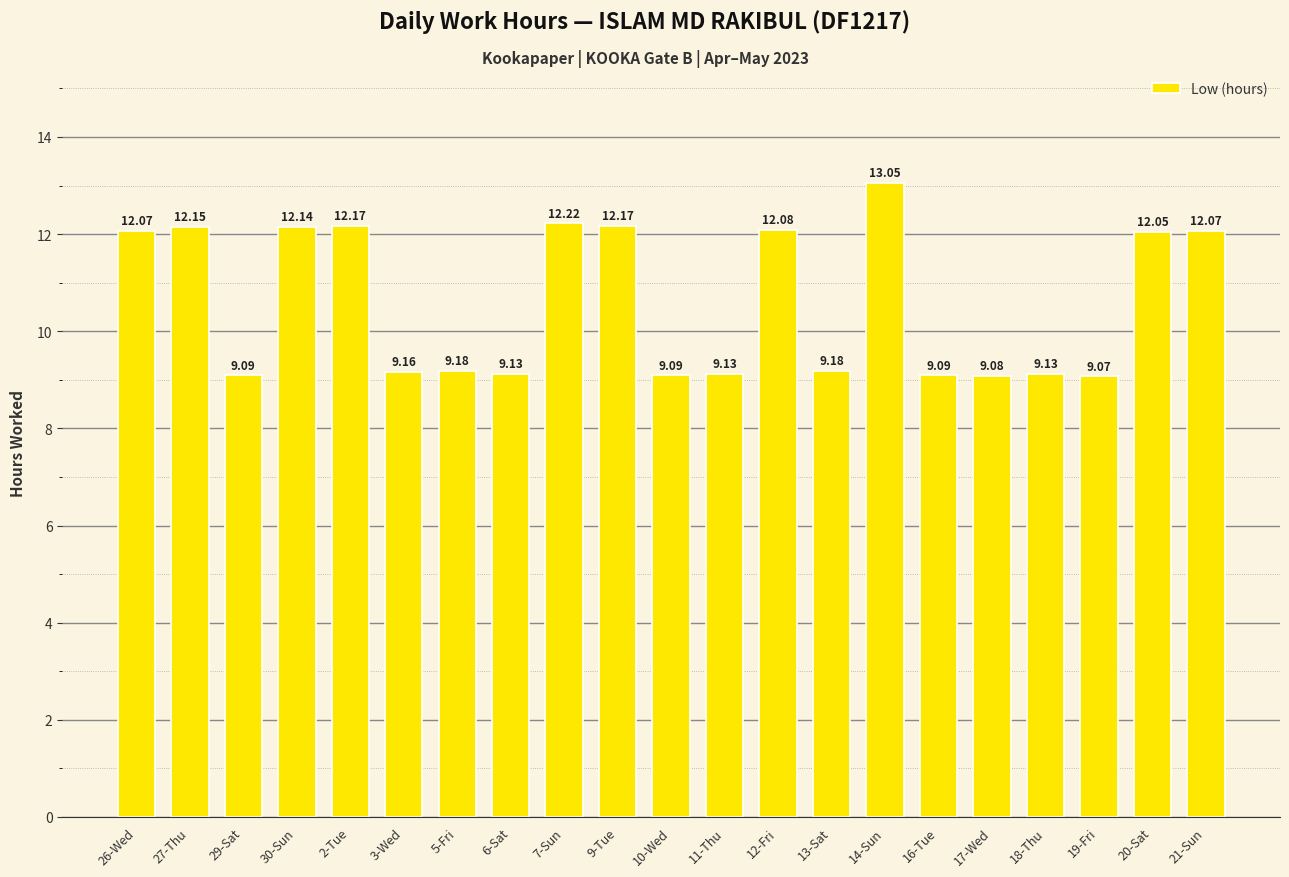

What position from the right is 19-Fri?

3